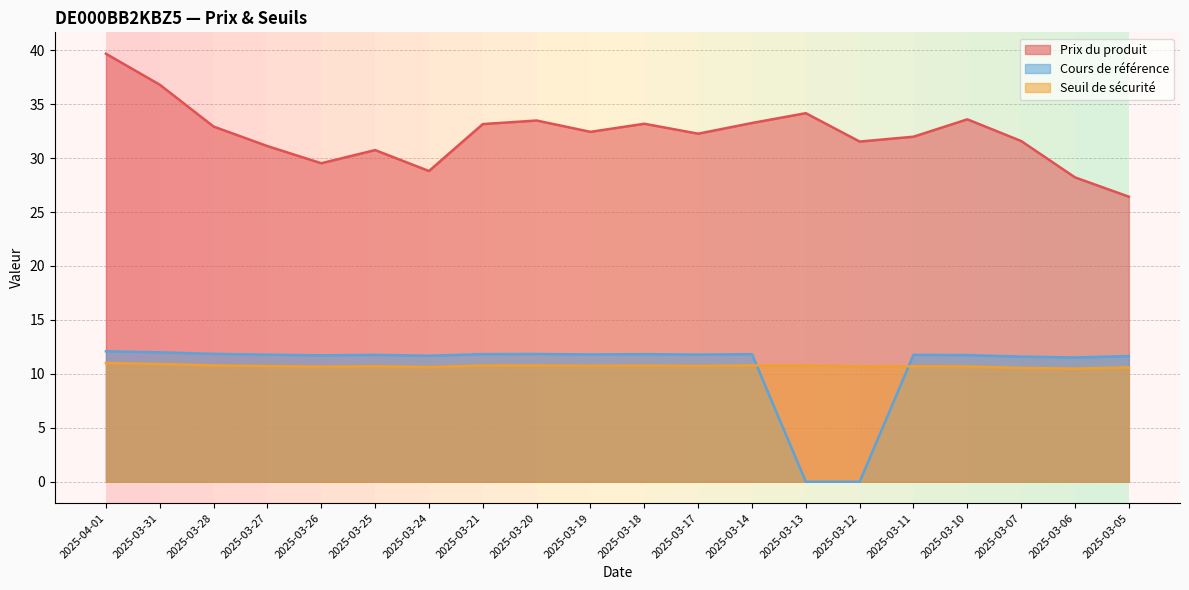

Read the Cours de référence value at 2025-03-14.

11.8